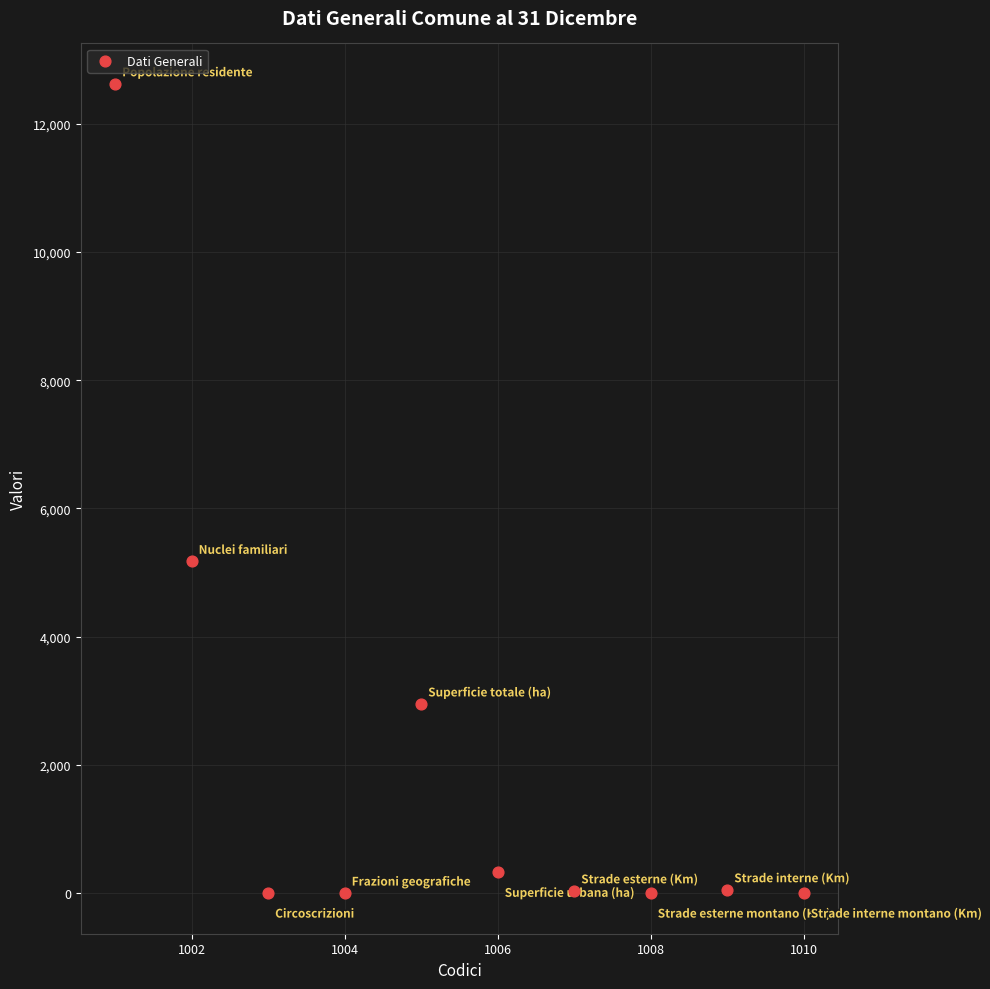

What Y value in the scatter plot is closest to 6310?

5174